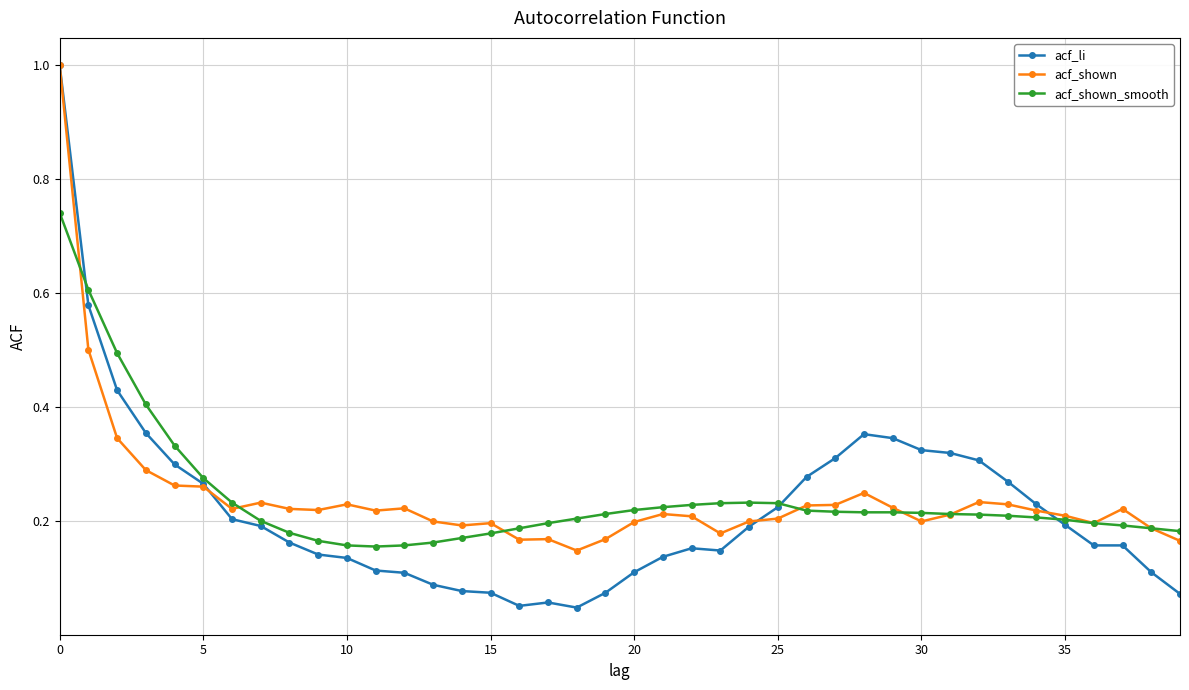

How many series are shown in this chart?

3